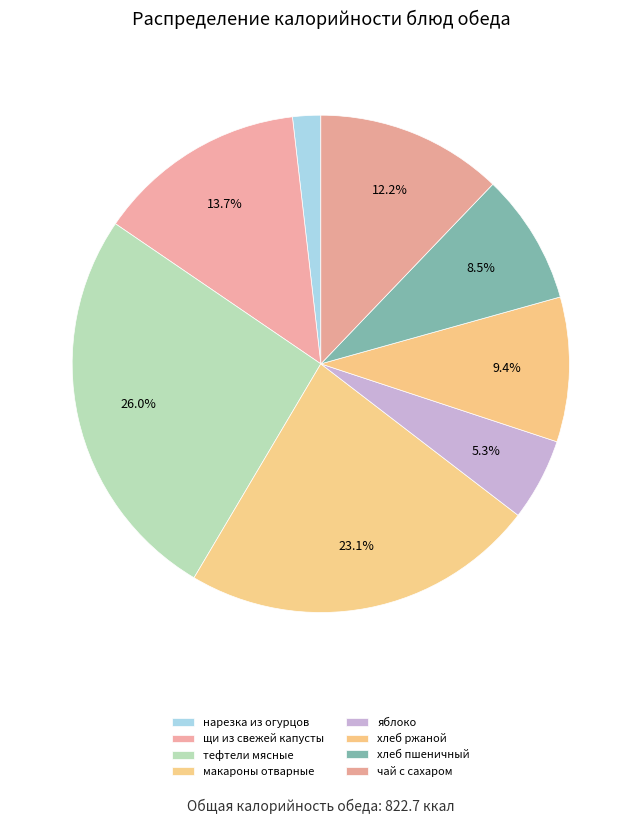

To the nearest percent, what is the difference between the макароны отварные and нарезка из огурцов slice percentages?

21%